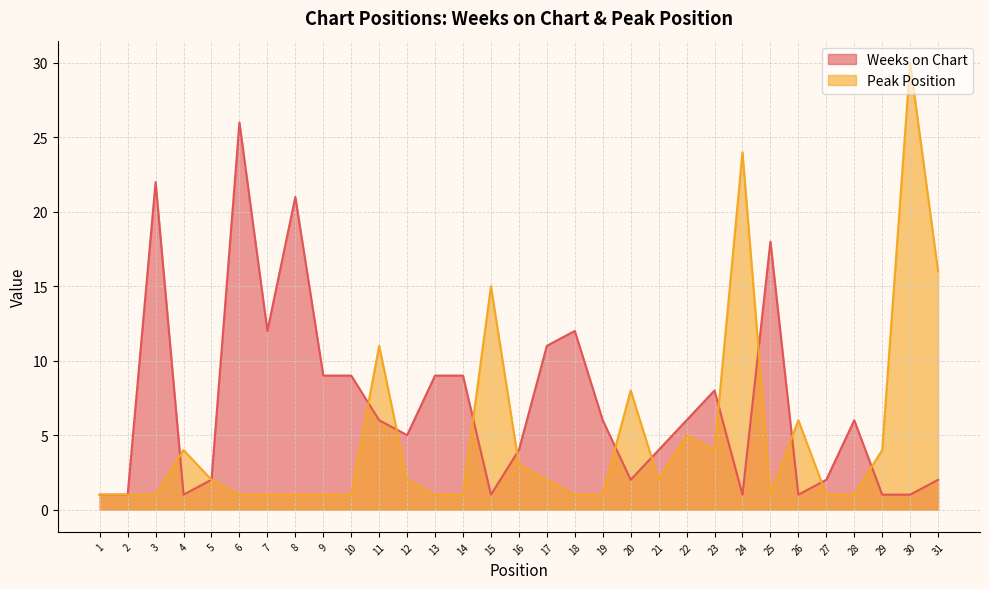

List the labels in order of Peak Position value, smallest first.

1, 2, 3, 6, 7, 8, 9, 10, 13, 14, 18, 19, 25, 27, 28, 5, 12, 17, 21, 16, 4, 23, 29, 22, 26, 20, 11, 15, 31, 24, 30